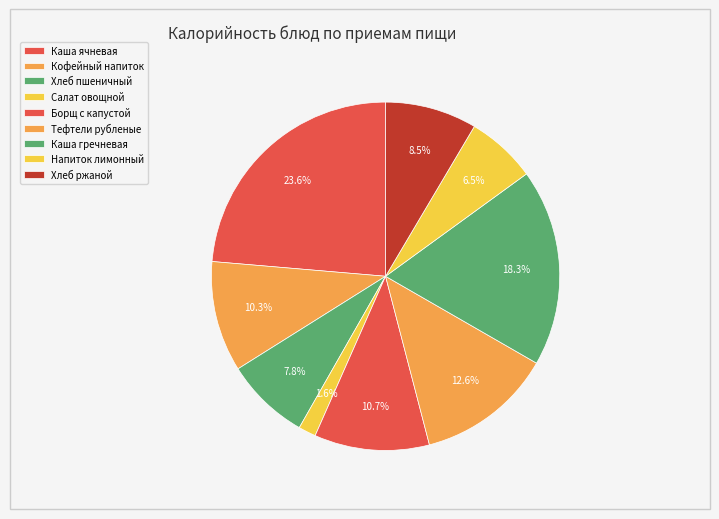

To the nearest percent, what portion does Салат овощной represent?

2%